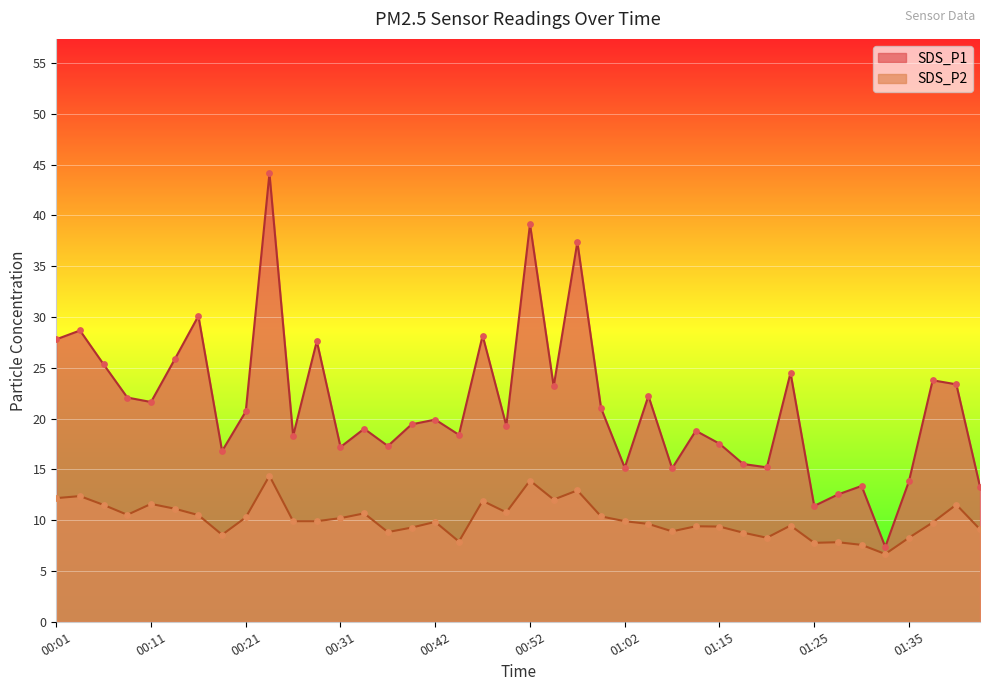

What is the total value across all series at 00:26?

28.2